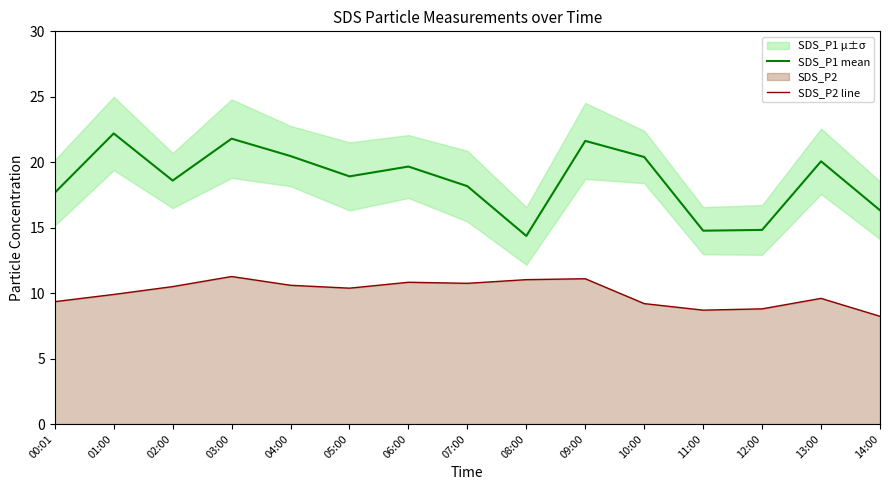

Reading left to right, transcribe all the data shown in this chart.

SDS_P1 mean: 17.7	22.2	18.6	21.8	20.5	18.9	19.7	18.2	14.4	21.6	20.4	14.8	14.8	20.1	16.3
SDS_P2 line: 9.3	9.9	10.5	11.3	10.6	10.4	10.8	10.8	11.0	11.1	9.2	8.7	8.8	9.6	8.2